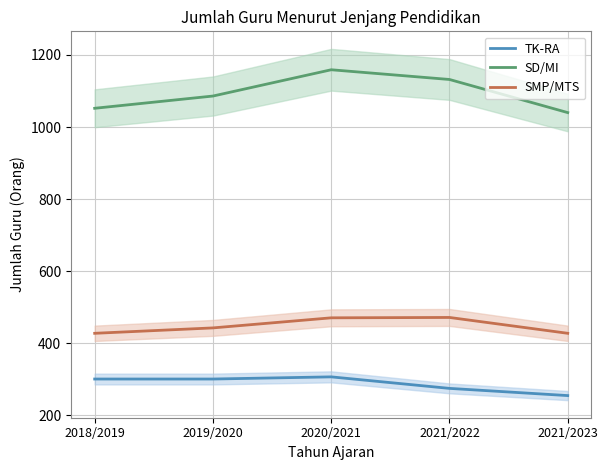

What are all the series names shown in the legend?

TK-RA, SD/MI, SMP/MTS